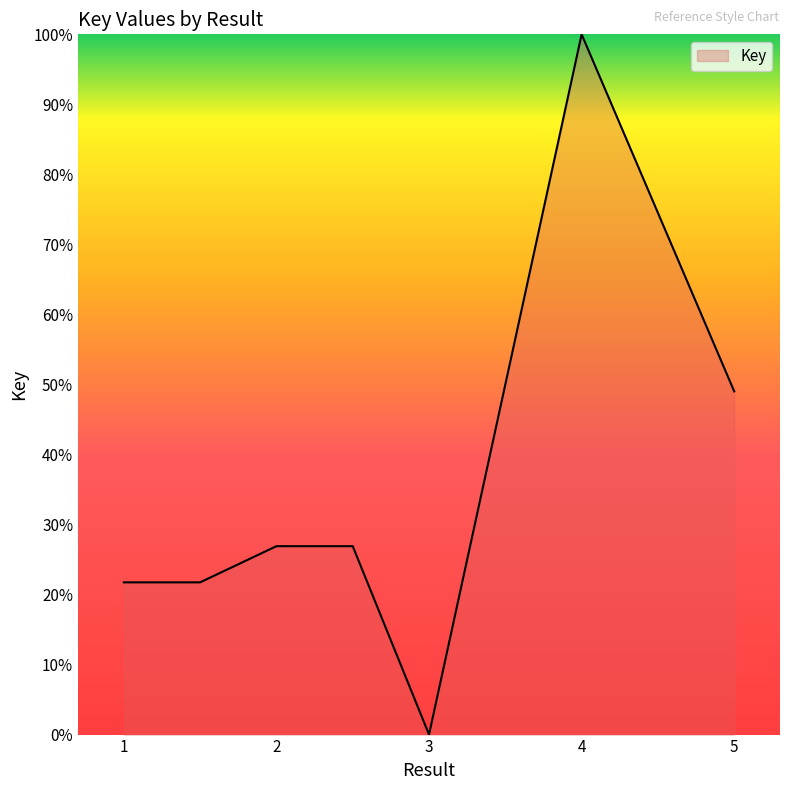

How many lines are shown in the chart?

1